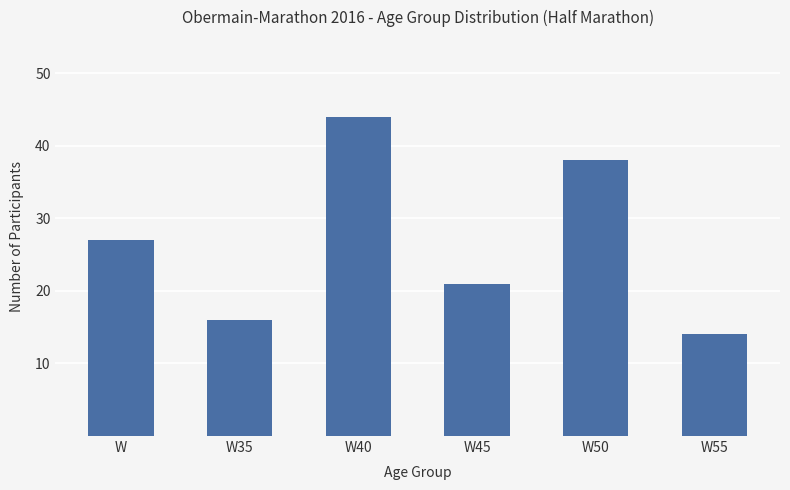

How many distinct data groups are displayed?

1